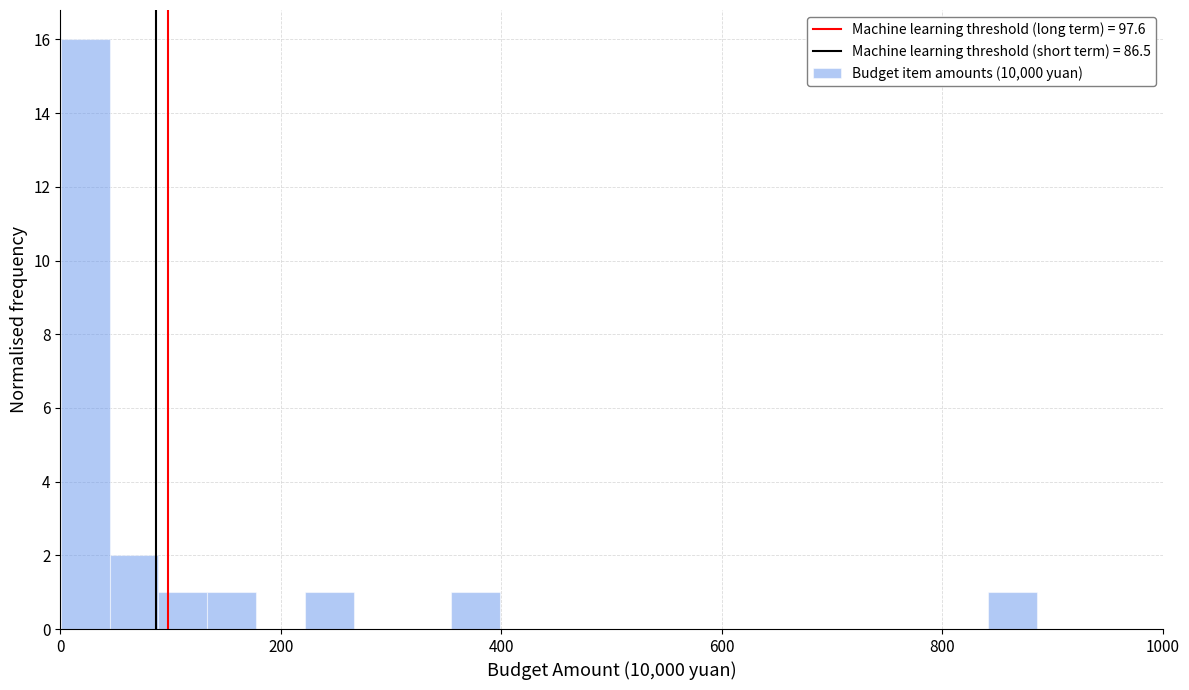

Read against the x-axis, roughly where is the centre of the tallest bar?

20